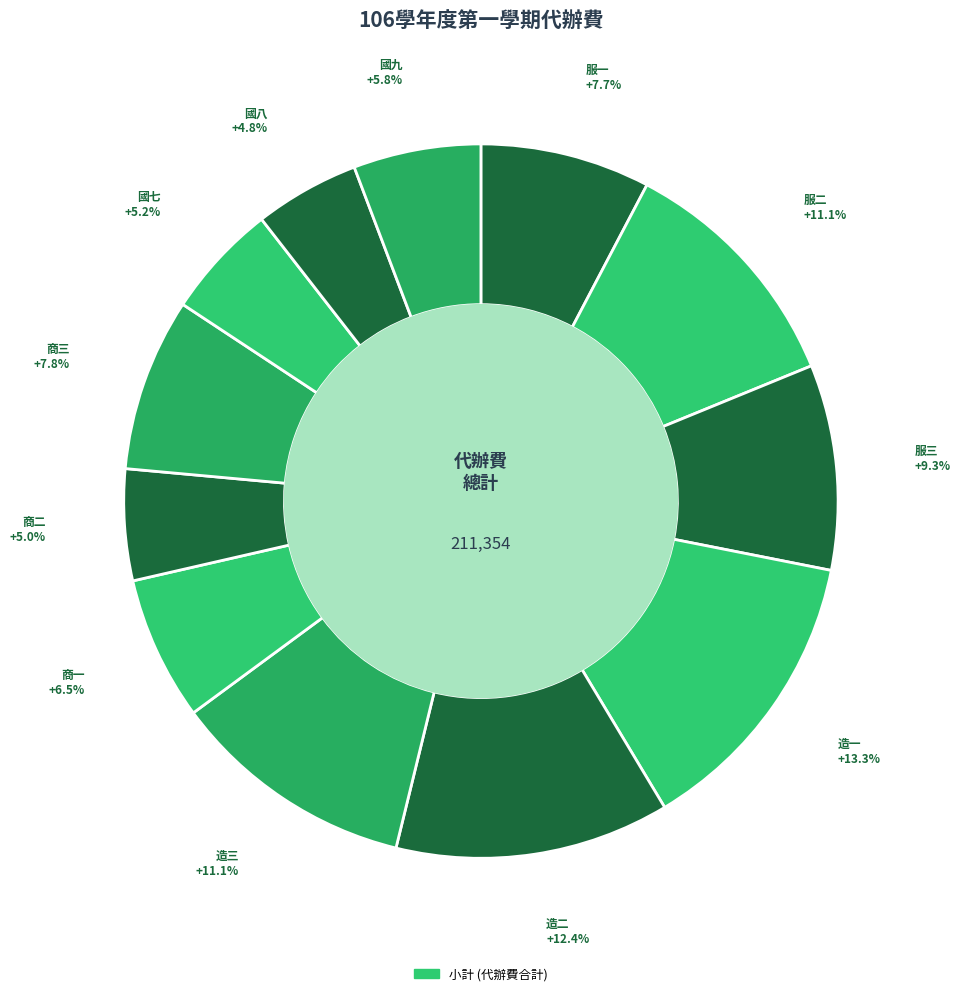

How many segments does this pie chart have?

12